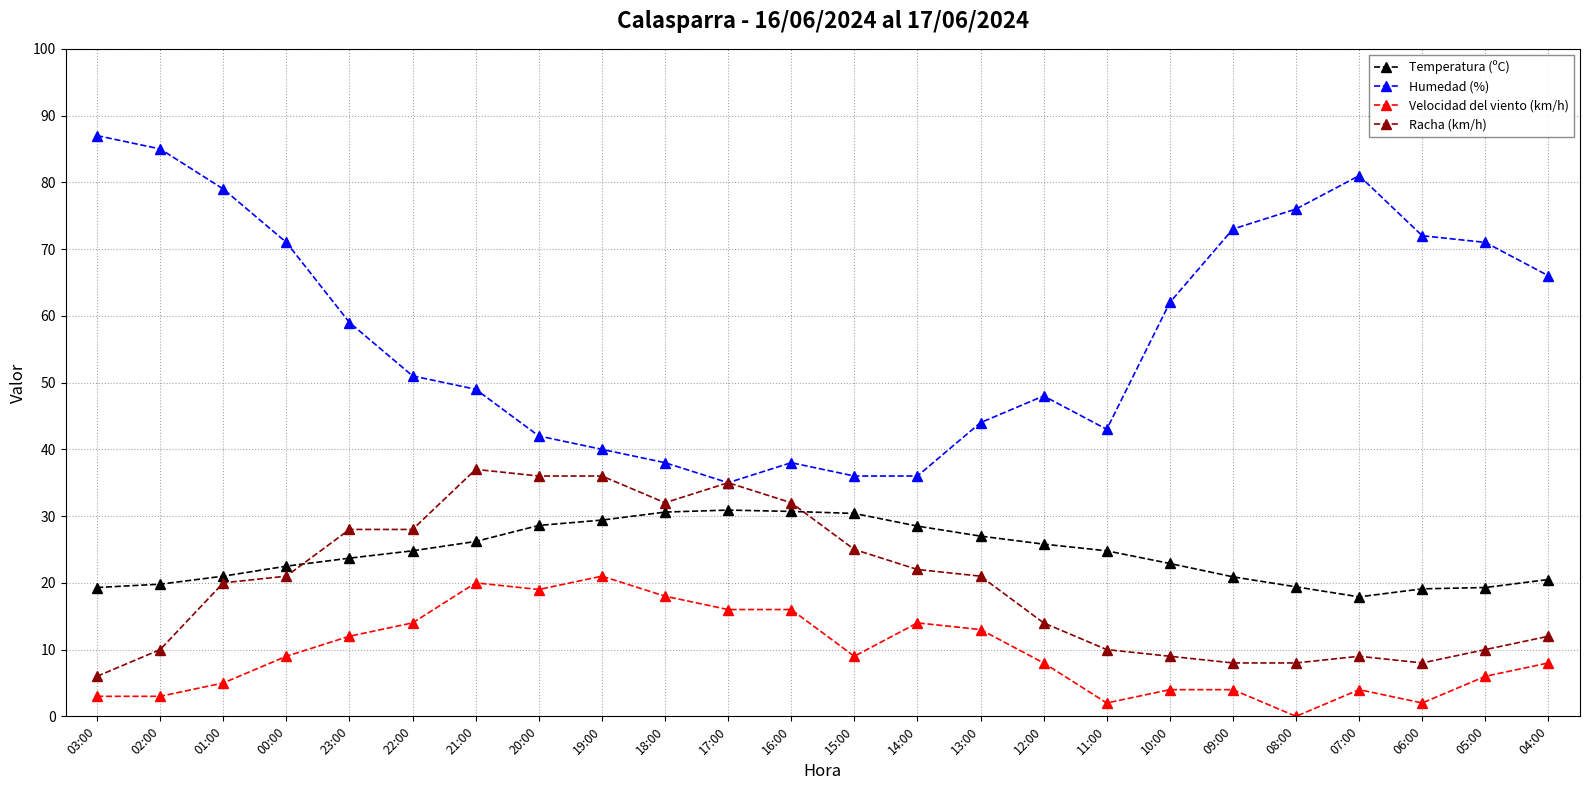

Which series has the largest total across all categories?

Humedad (%)